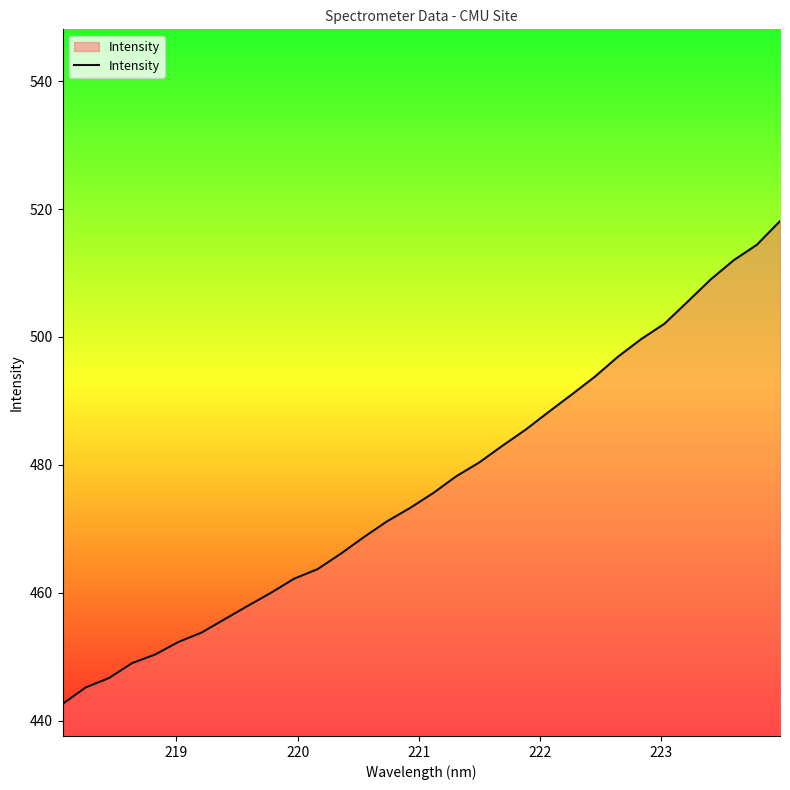

What is the greatest value displayed?

518.1